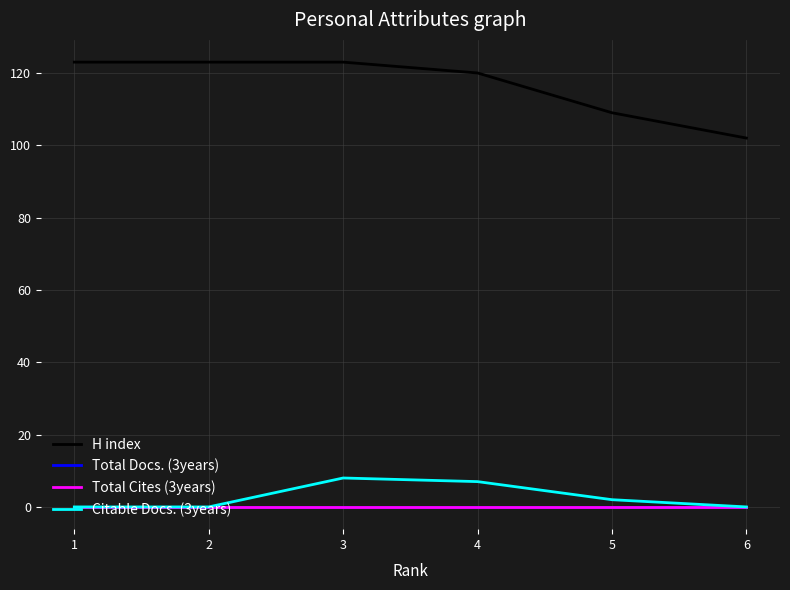

At which category does Citable Docs. (3years) reach its first local peak?

3